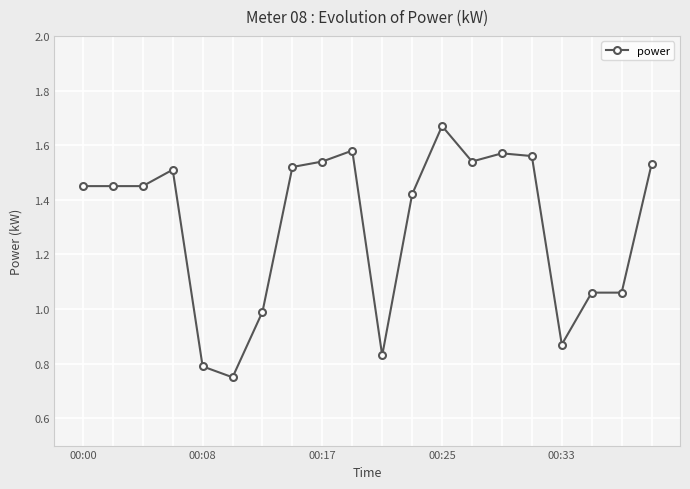

What is the sum of all values?

26.1